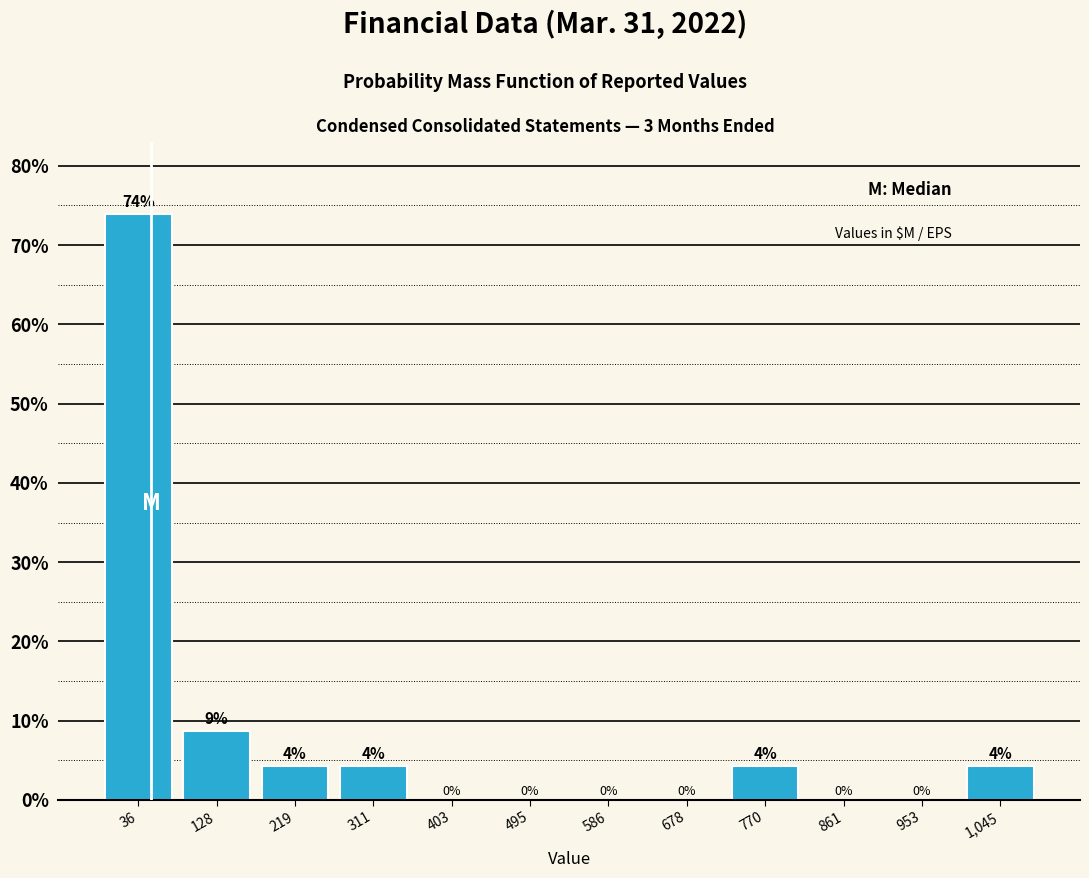

Which range on the x-axis has the tallest bar?

-10 to 80